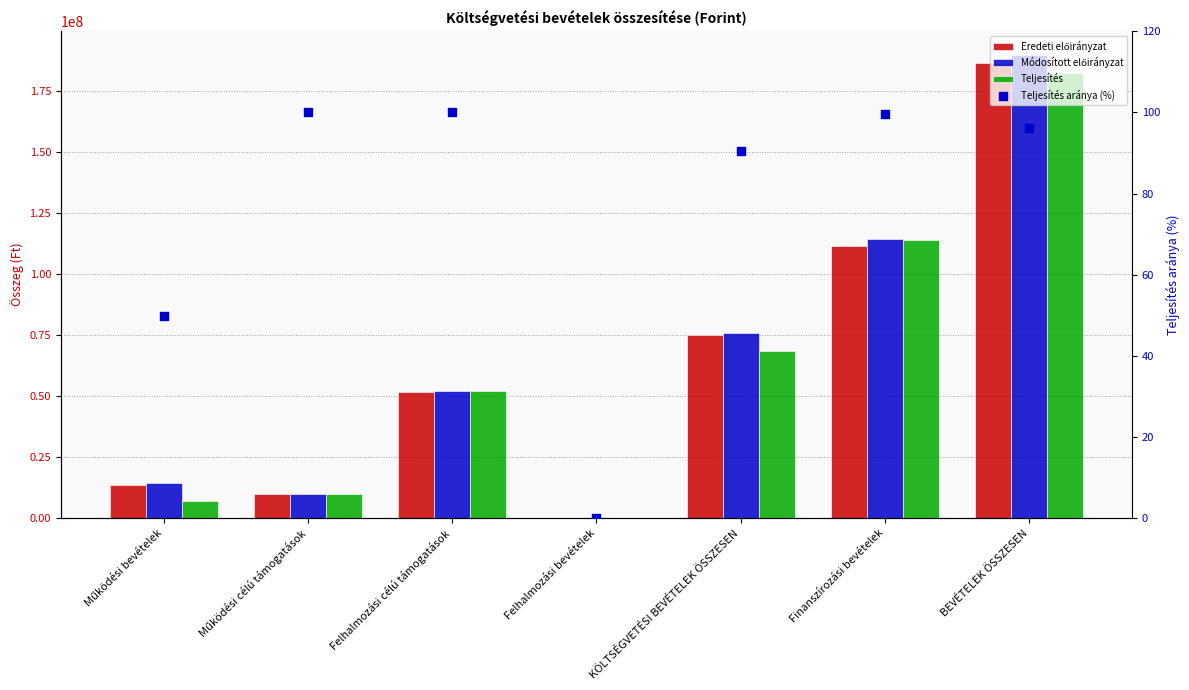

Which series has the largest Y range (max minus min)?

Módosított előirányzat